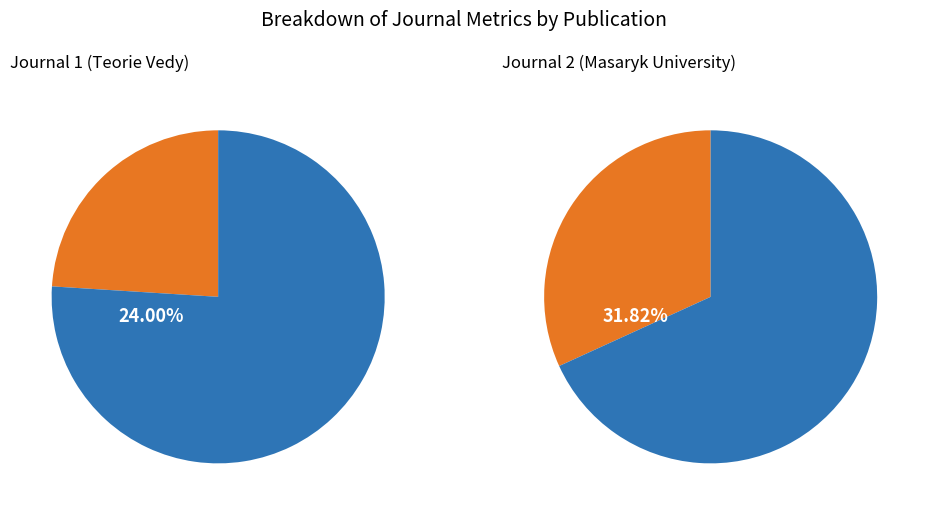

What percentage is the Total Docs. (3years) slice, to the nearest percent?

76%